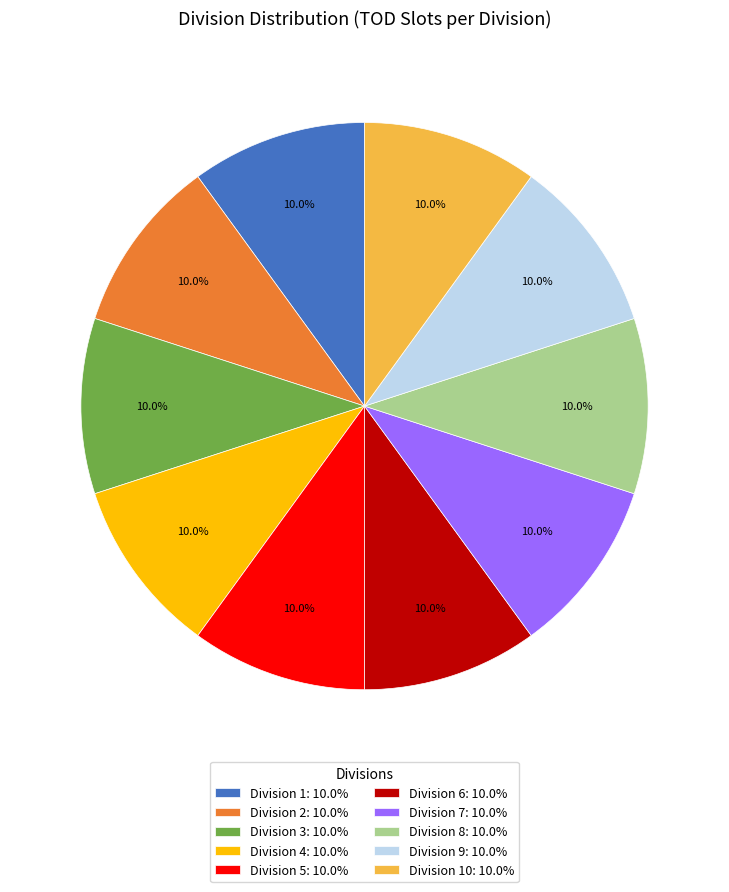

What is the ratio of the value at Division 1: 10.0% to the value at Division 8: 10.0%?

1.0